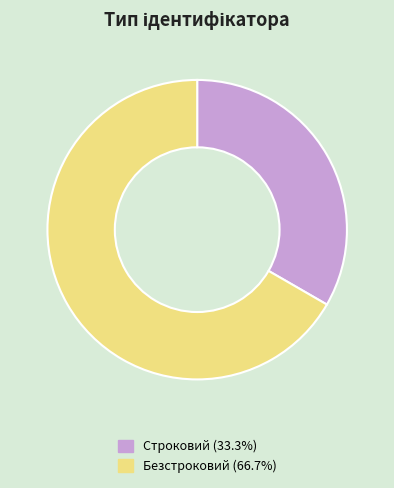

Is it true that Строковий is 27% of the pie?

False